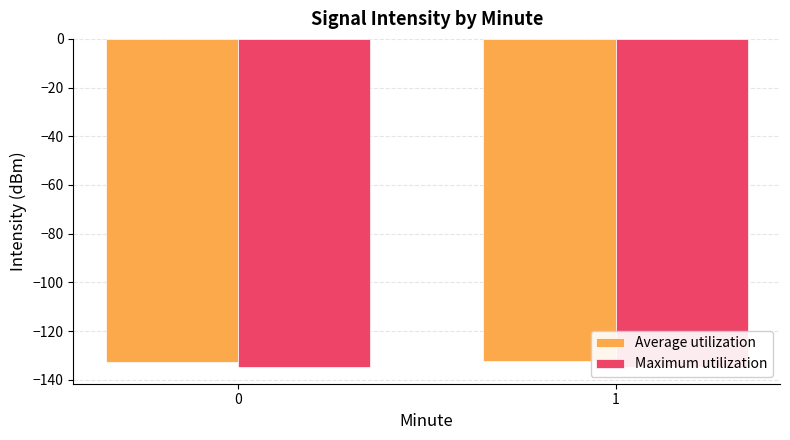

Which has a higher value, 0 or 1?

1